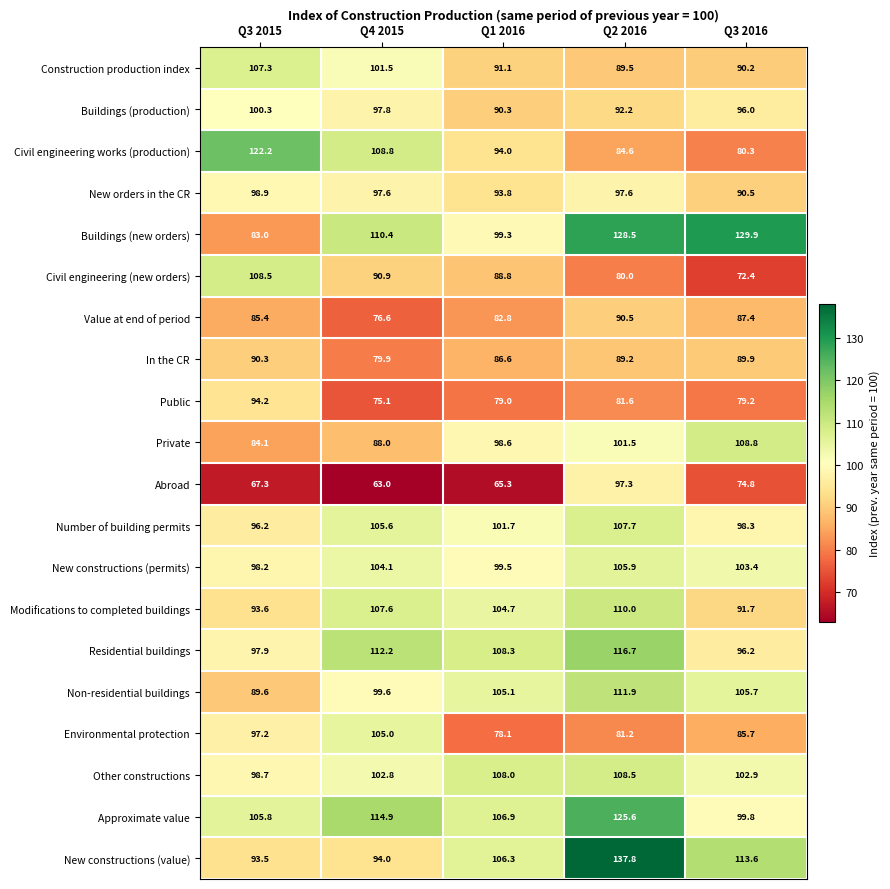

At how many categories does at least one series exceed 118?

3